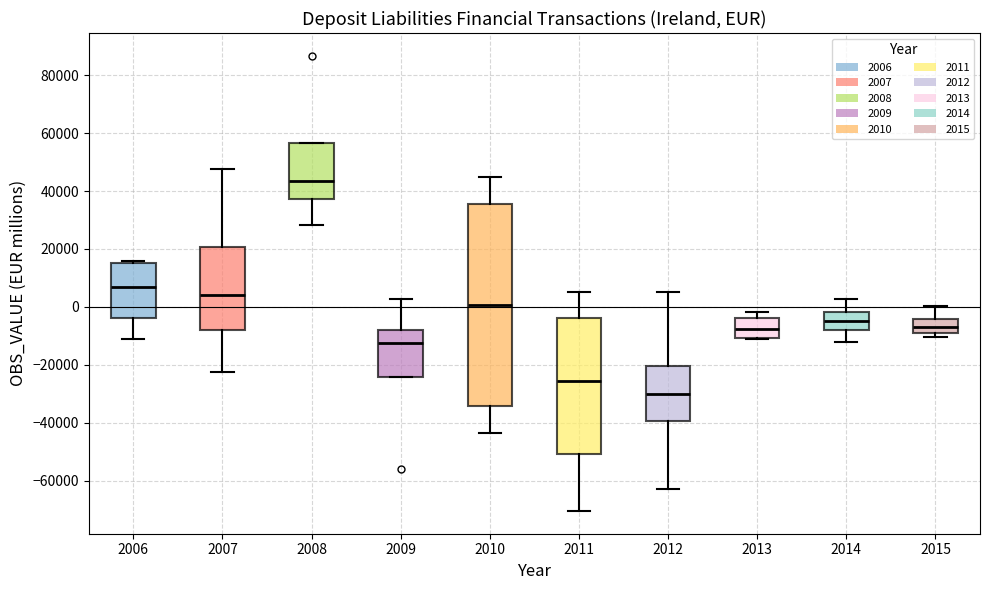

Reading left to right, read every box against the y-axis: the position of its median line, the range the box covers, and the ends of its whiskers. The values are not printed on the chart, so give them approximately, as read against the axis.

2006: median 6000, box -4000 to 16000, whiskers -12000 to 16000 (just above the box's upper edge)
2007: median 4000, box -8000 to 20000, whiskers -22000 to 48000
2008: median 44000, box 38000 to 56000, whiskers 28000 to 56000
2009: median -12000, box -24000 to -8000, whiskers -24000 to 2000
2010: median 0, box -34000 to 36000, whiskers -44000 to 44000
2011: median -26000, box -50000 to -4000, whiskers -70000 to 6000
2012: median -30000, box -40000 to -20000, whiskers -62000 to 6000
2013: median -8000, box -10000 to -4000, whiskers -12000 to -2000
2014: median -4000, box -8000 to -2000, whiskers -12000 to 2000
2015: median -8000 (inside the box), box -8000 to -4000, whiskers -10000 to 0